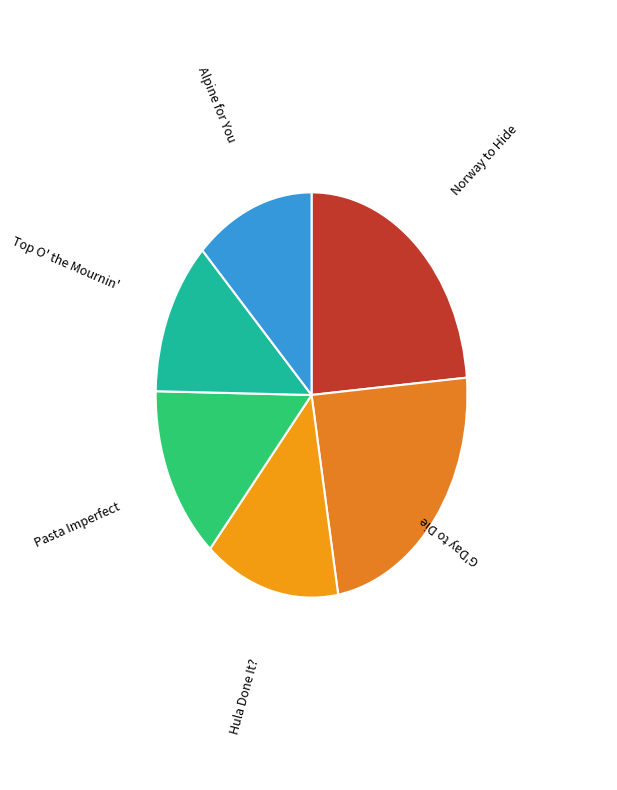

Which has a higher value, Norway to Hide or Hula Done It??

Norway to Hide